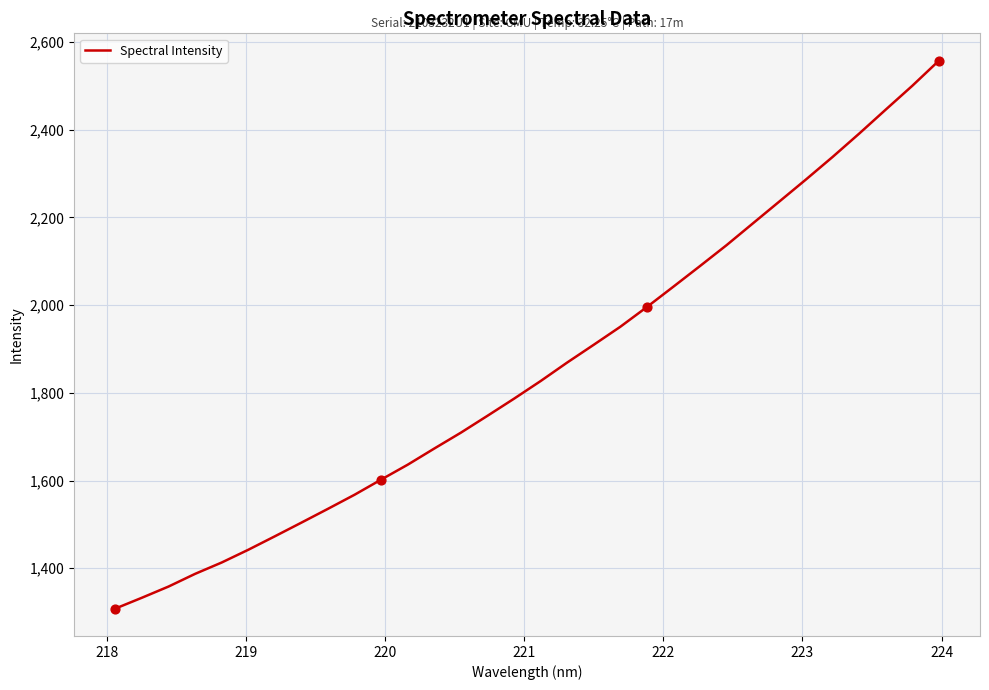

What is the maximum value shown in the chart?

2557.1